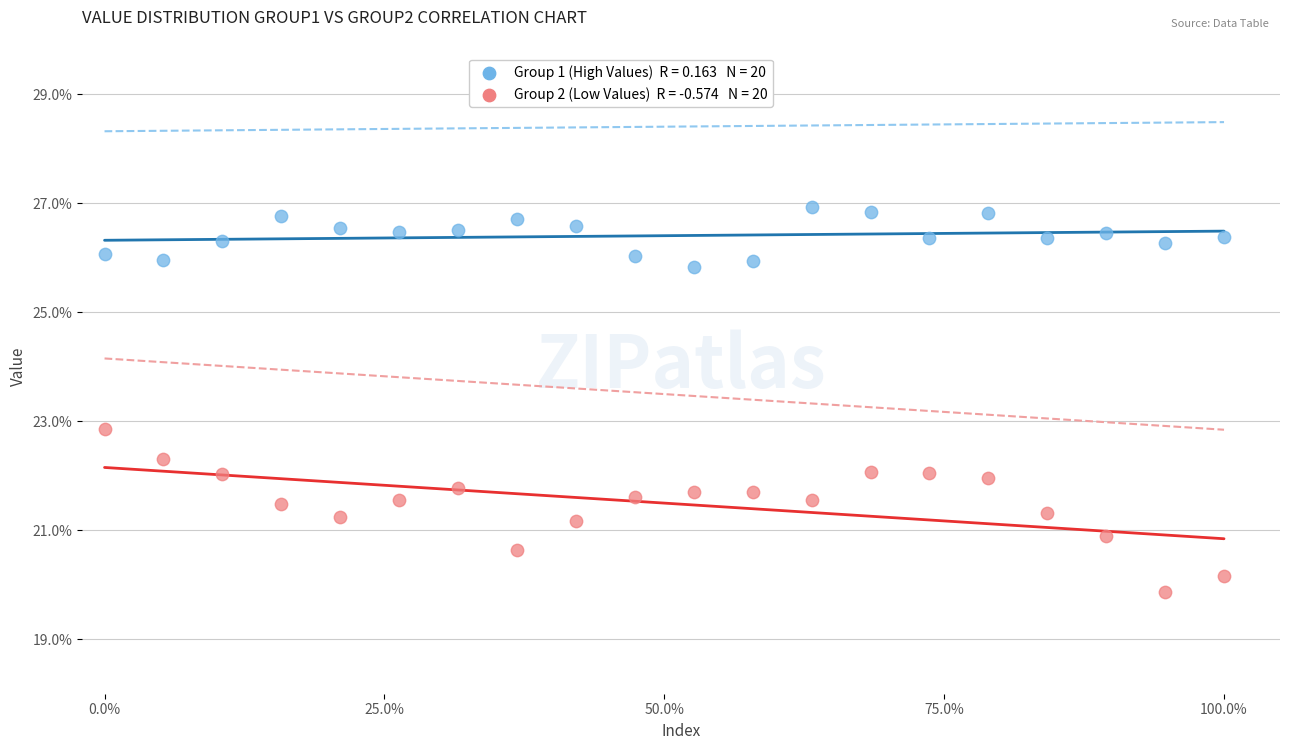

Across all data points, what is the range of X values (max minus min)?

100.0